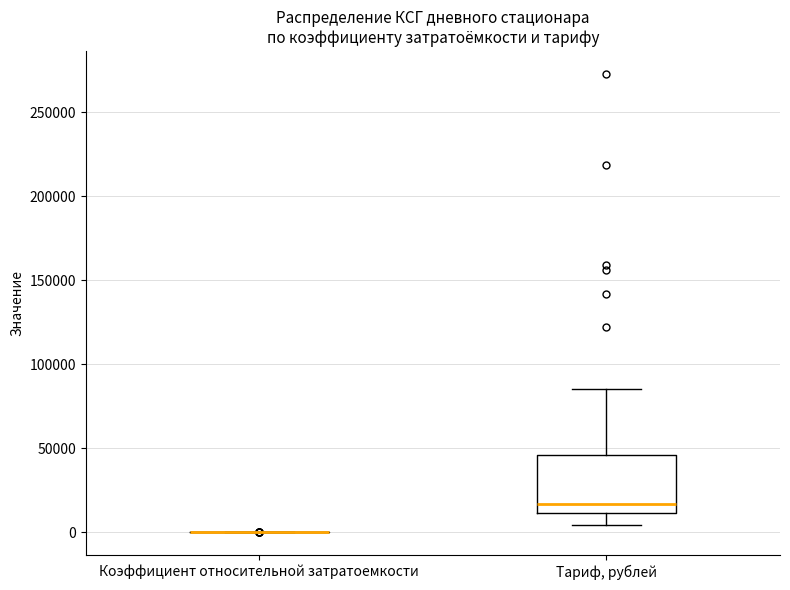

Reading left to right, transcribe this box plot: for each box, give where its median line is, the range the box spans, and where its two whiskers end, as read against the y-axis. The values are not printed on the chart, so give them approximately, as read against the axis.

Коэффициент относительной затратоемкости: box collapsed to a line at 0, whiskers 0 to 0
Тариф, рублей: median 15000, box 10000 to 45000, whiskers 5000 to 85000